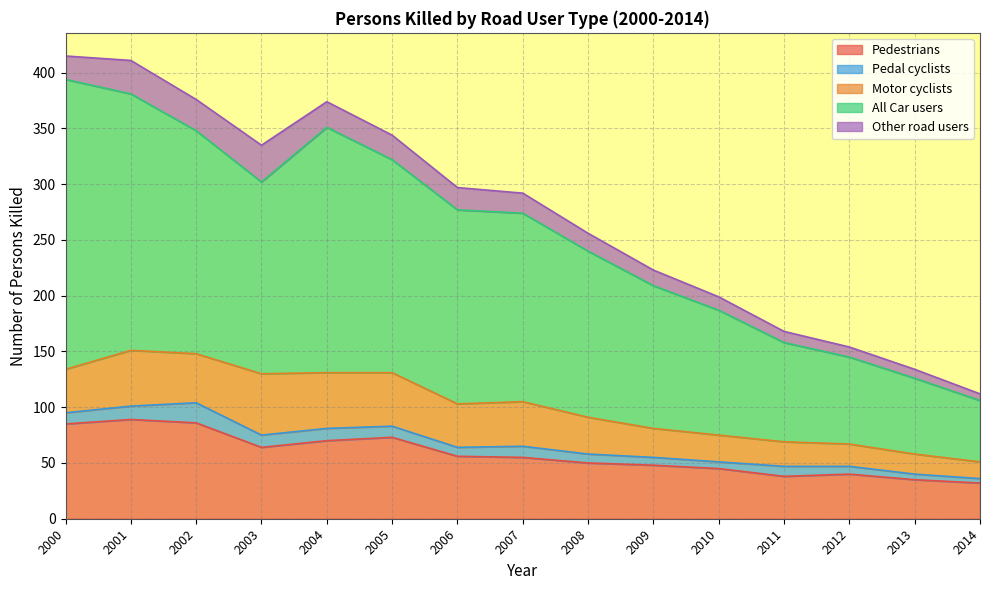

Where is the first local minimum for Motor cyclists?

2002